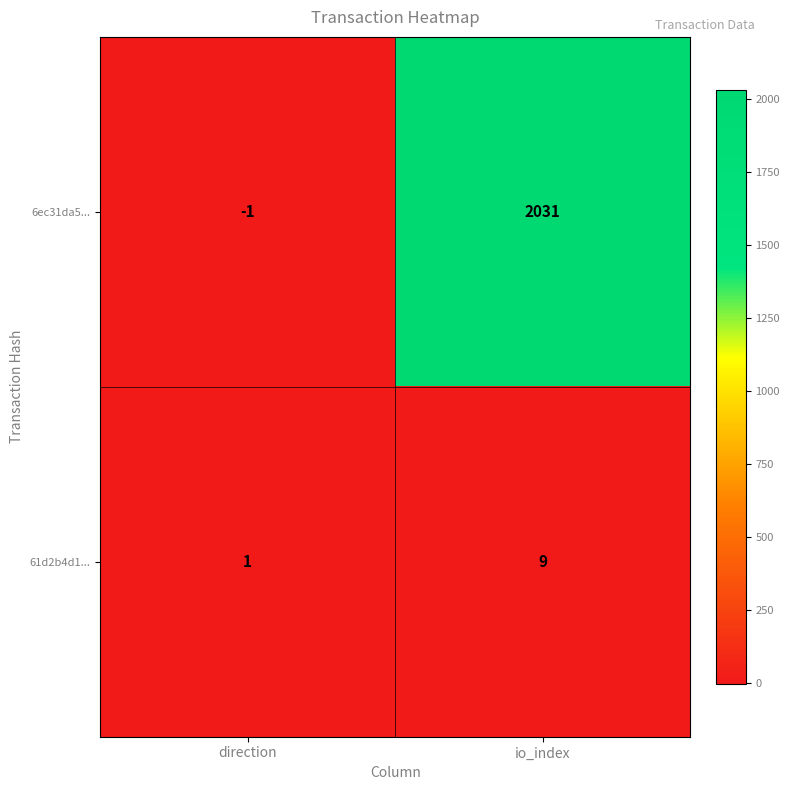

The value of 61d2b4d1... at direction is 1. True or false?

True